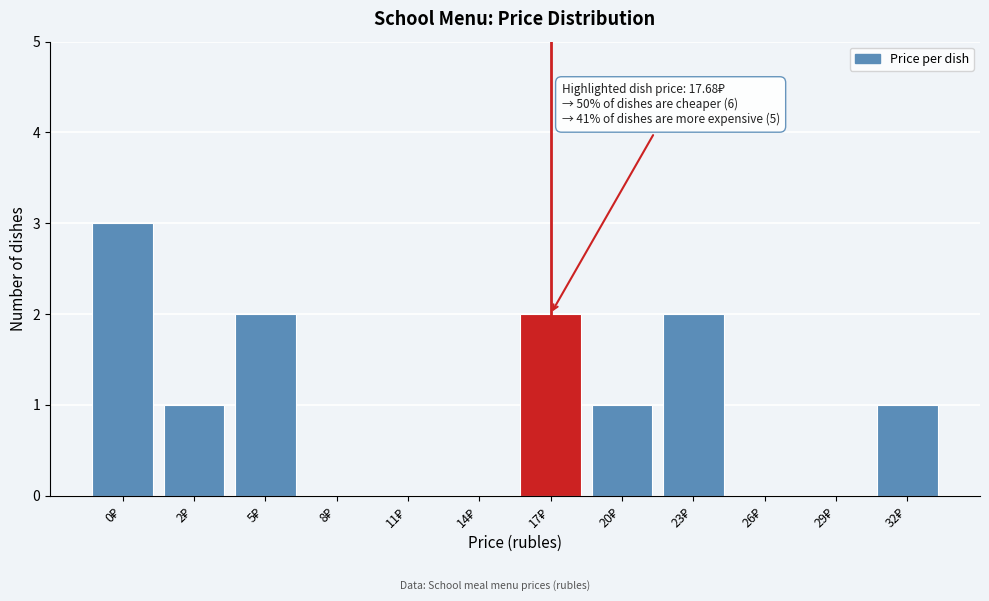

What is the maximum value shown in the chart?

3